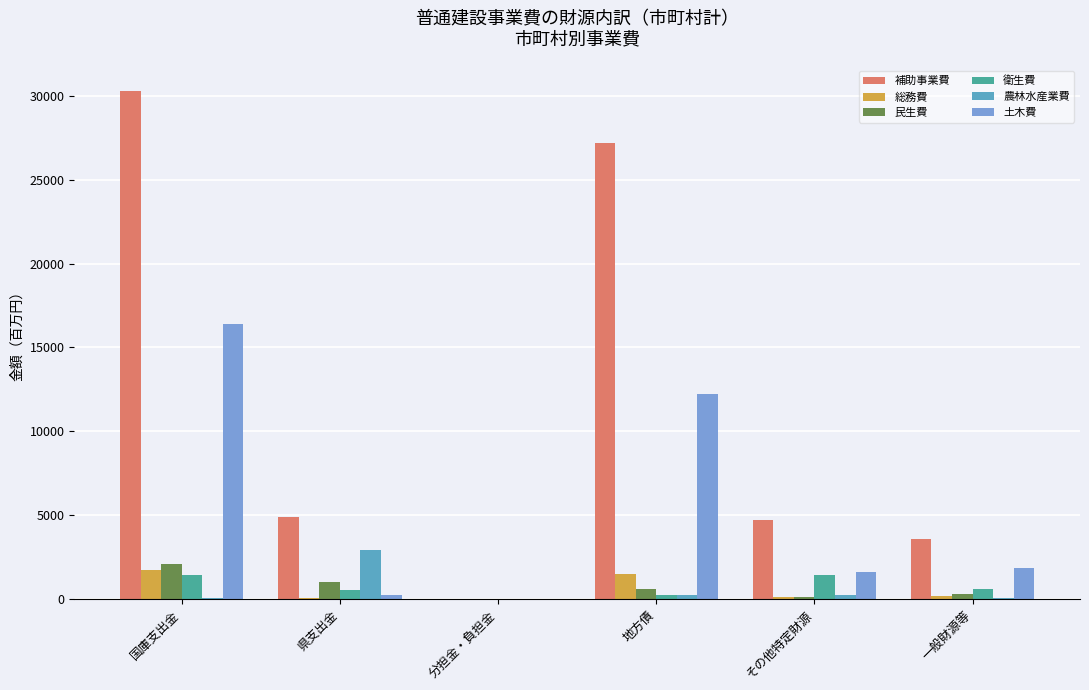

What position from the right is 県支出金?

5